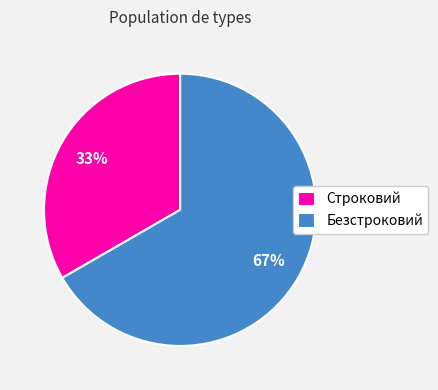

Is the sum of Строковий and Безстроковий greater than half?

Yes